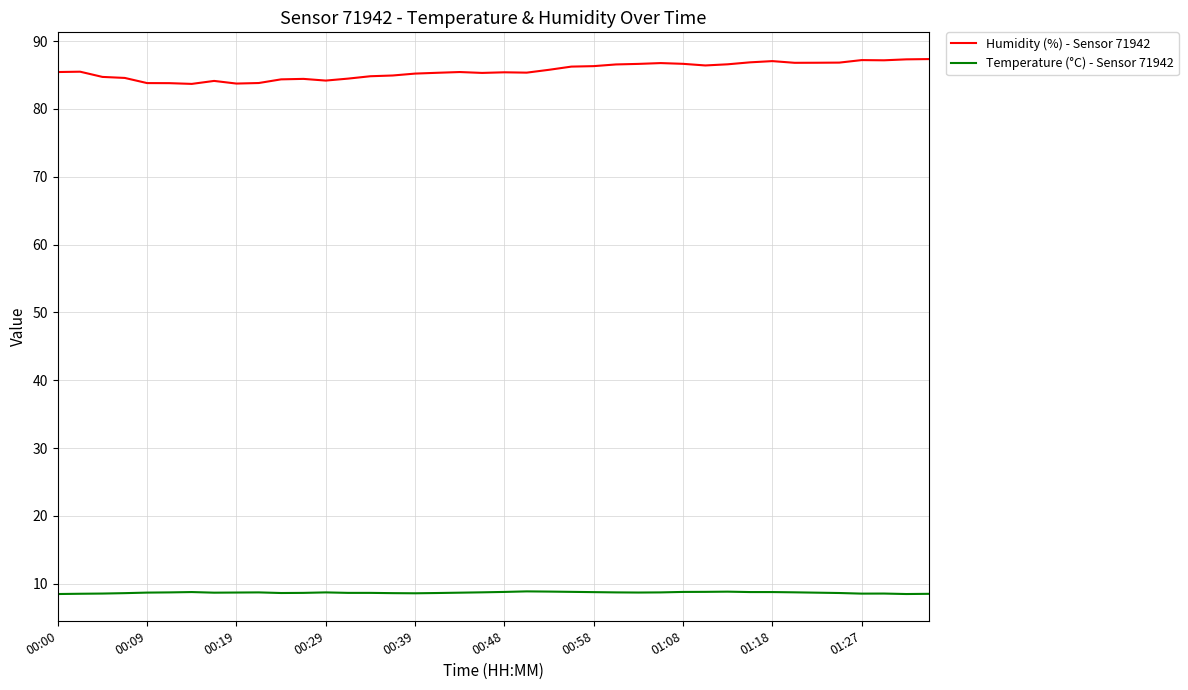

What is the difference between the maximum and minimum values in the Humidity (%) - Sensor 71942 series?

3.7